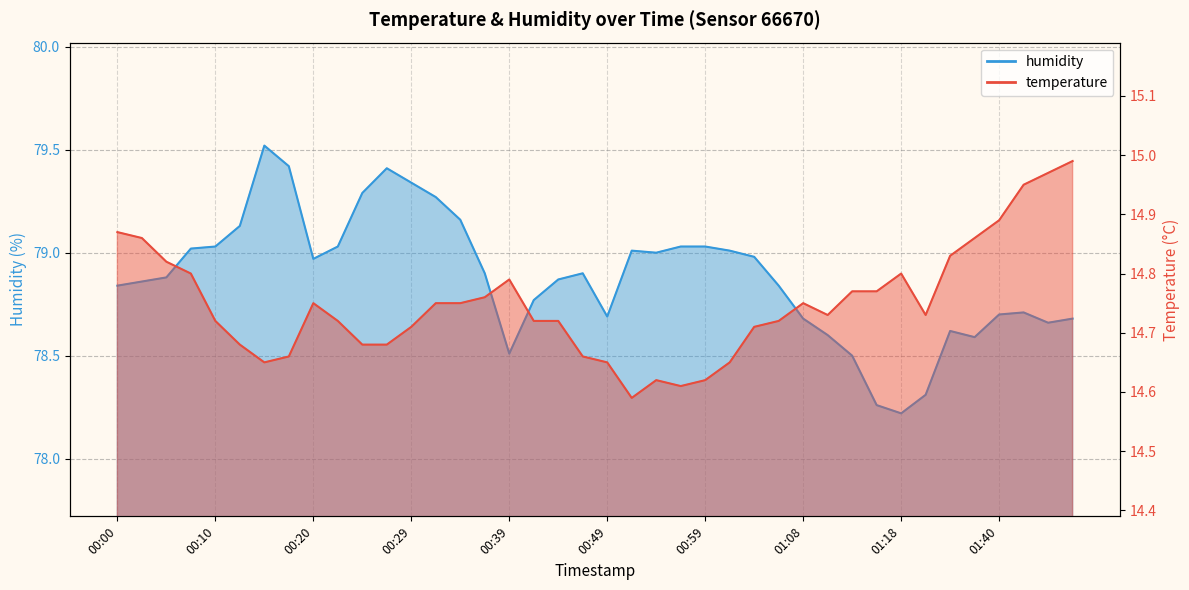

What is the difference between the second highest and minimum values in the humidity series?

1.2